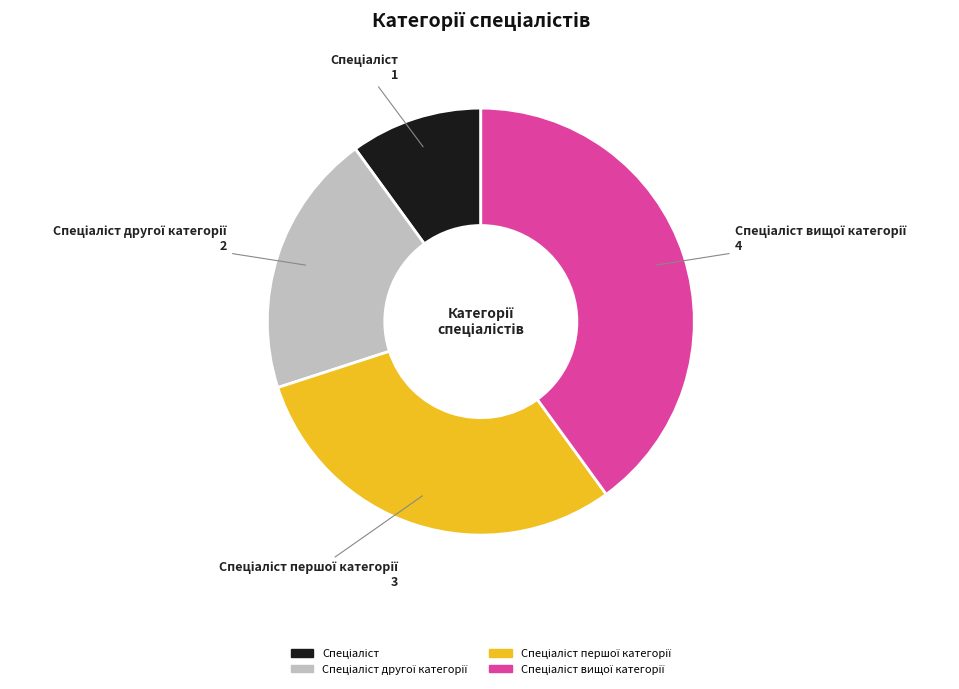

Is there any slice that represents more than half of the pie?

No